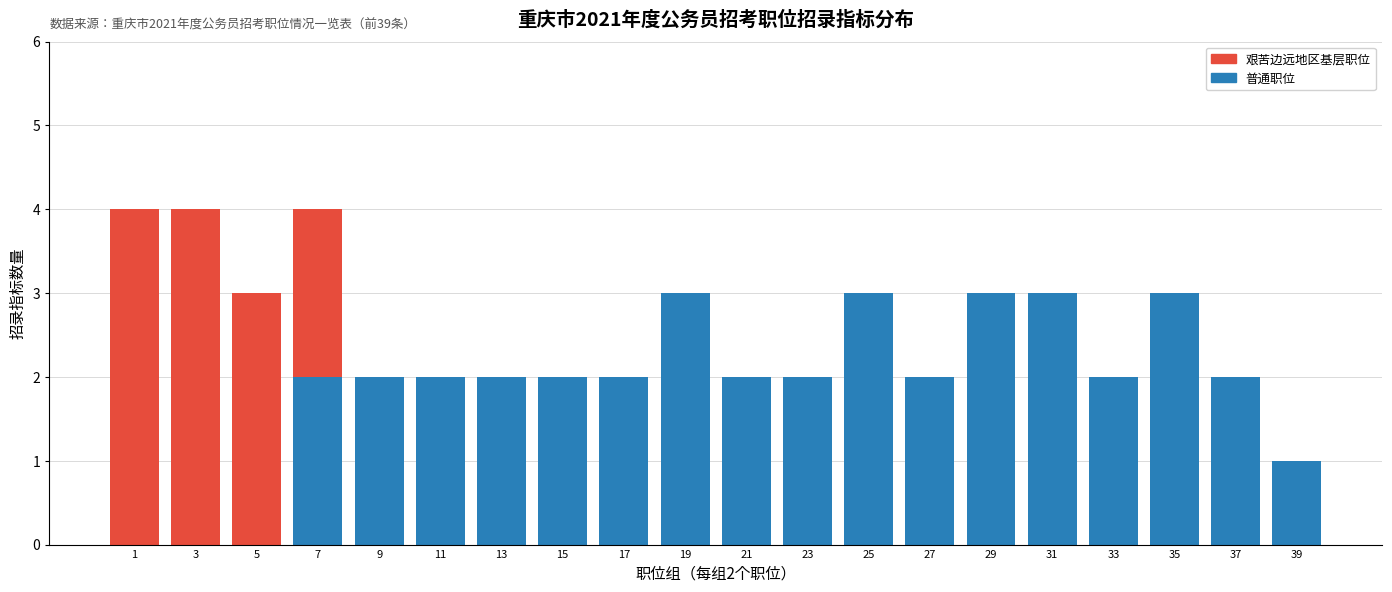

The value of 普通职位 at 25 is 4. True or false?

False